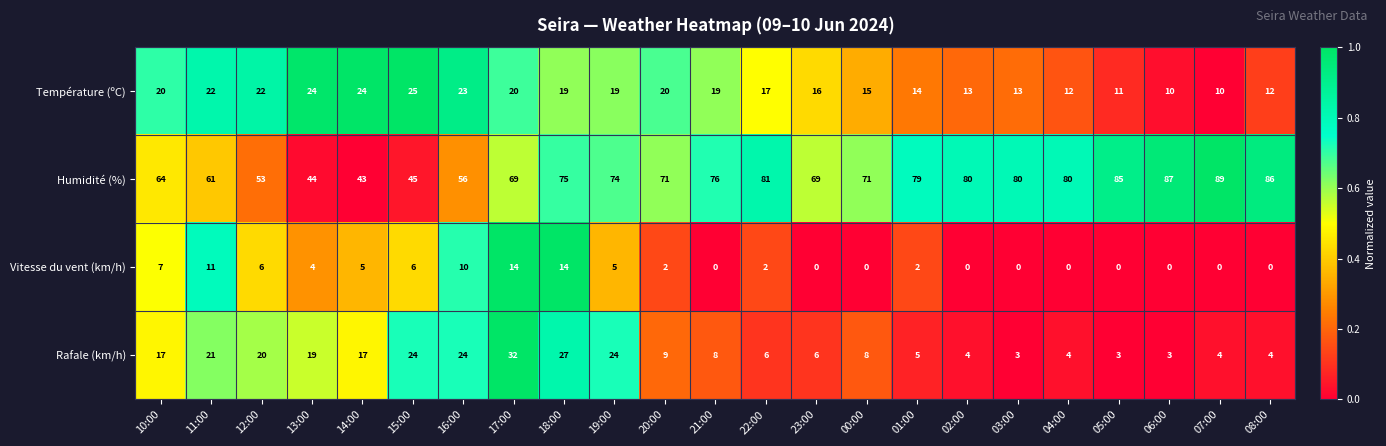

At 00:00, list the series in order from smallest to largest.

Vitesse du vent (km/h), Rafale (km/h), Température (ºC), Humidité (%)